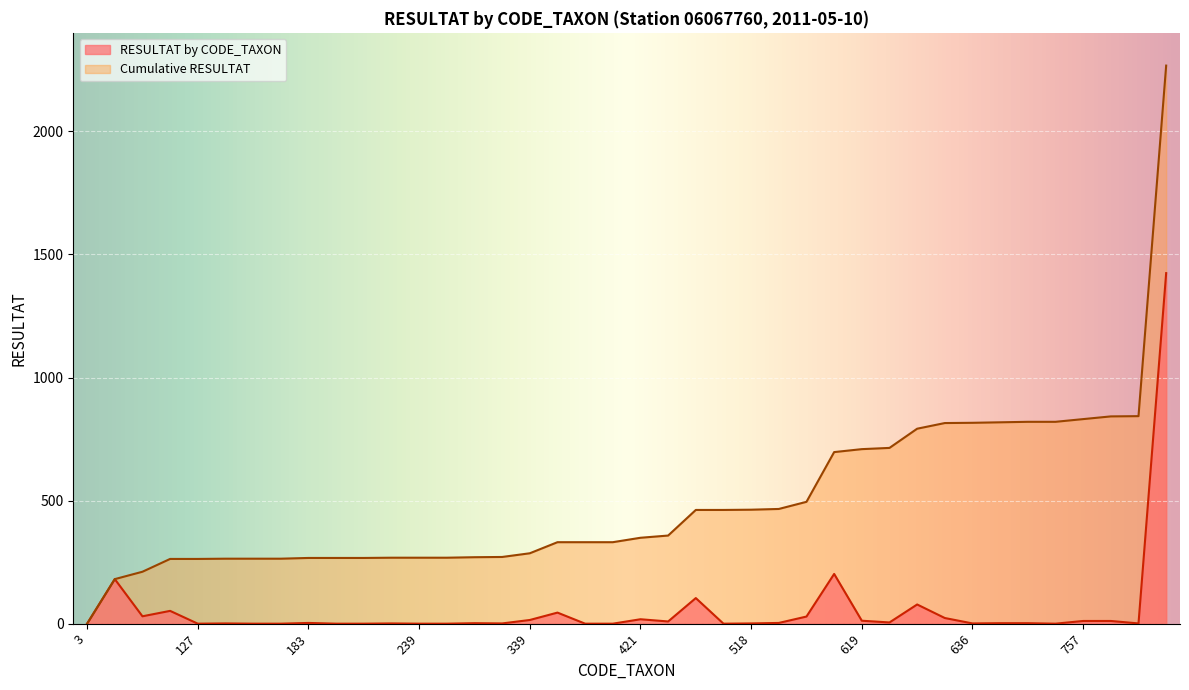

What is the total value across all series at 238?

269